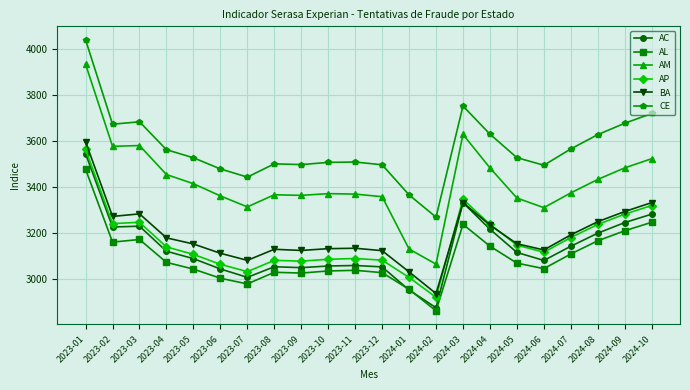

How many values in the CE series are below 3526?

11